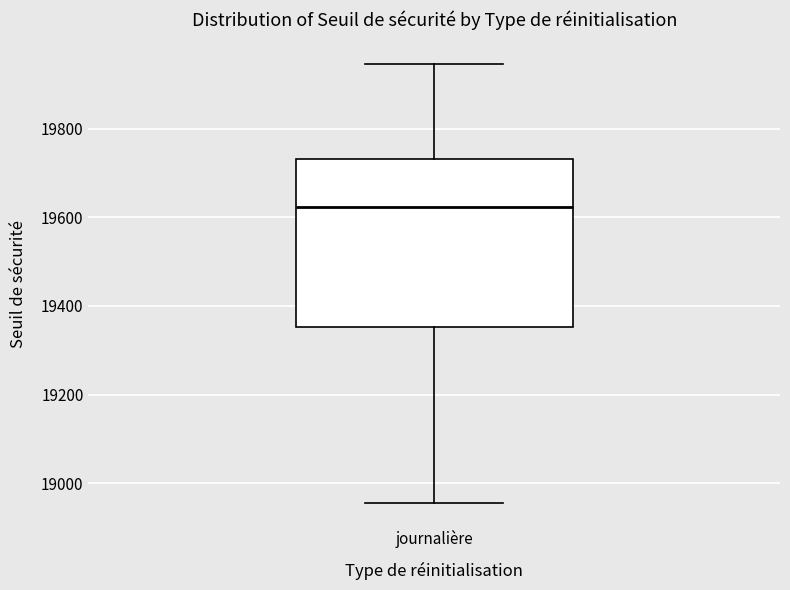

Transcribe this box plot: give where the median line is, the range the box spans, and where the two whiskers end, as read against the y-axis. The values are not printed on the chart, so give them approximately, as read against the axis.

median 19620, box 19360 to 19740, whiskers 18960 to 19940